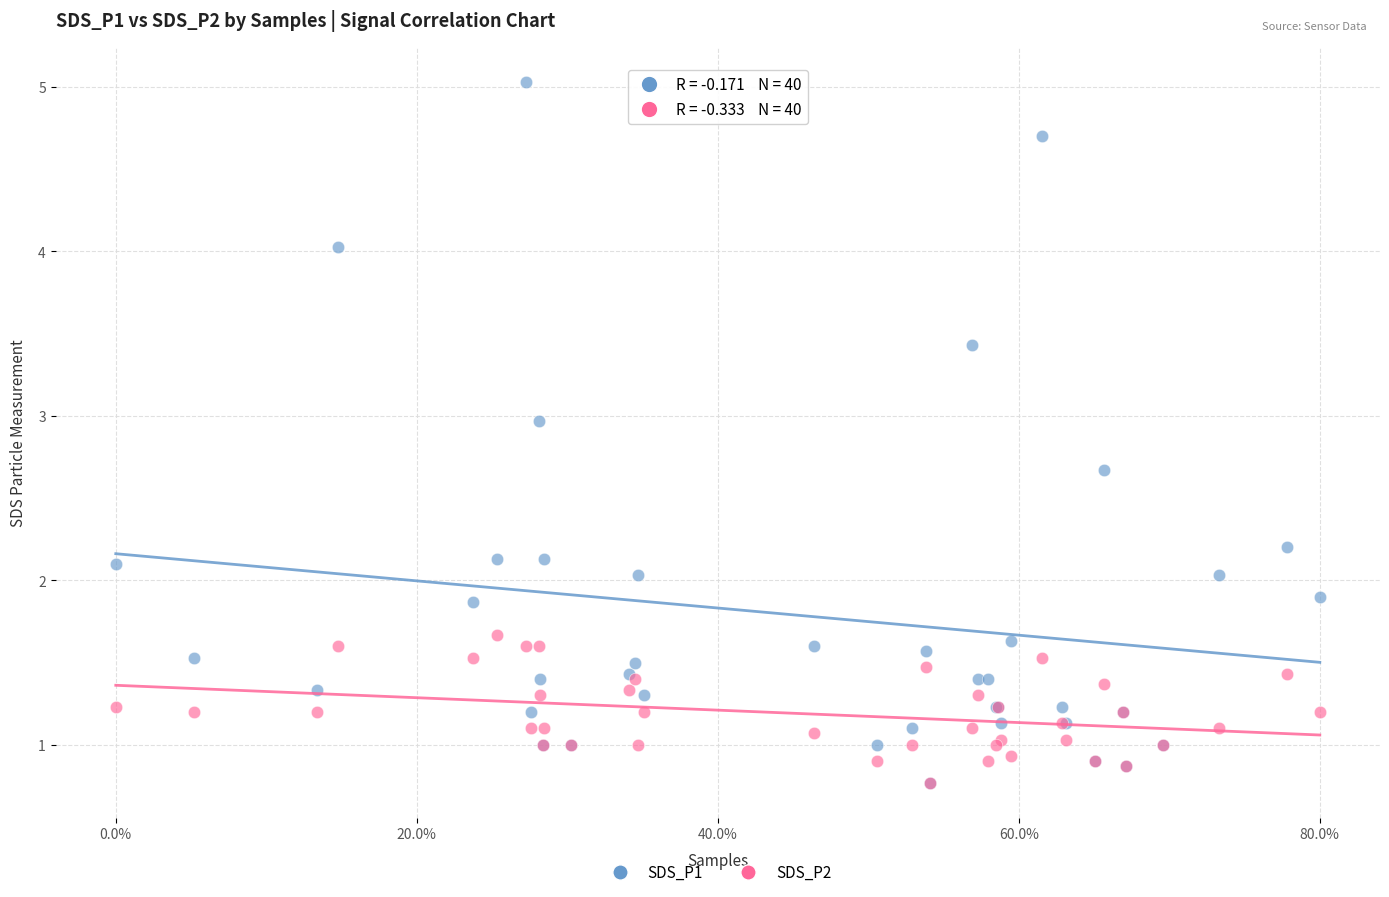

What are all the series names shown in the legend?

SDS_P1, SDS_P2